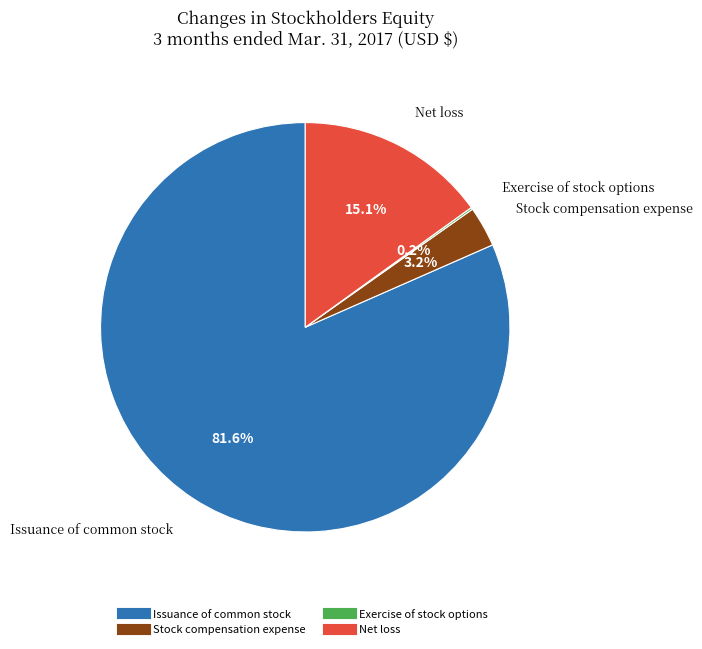

Approximately how many times larger is the value at Issuance of common stock compared to Net loss?

5.4